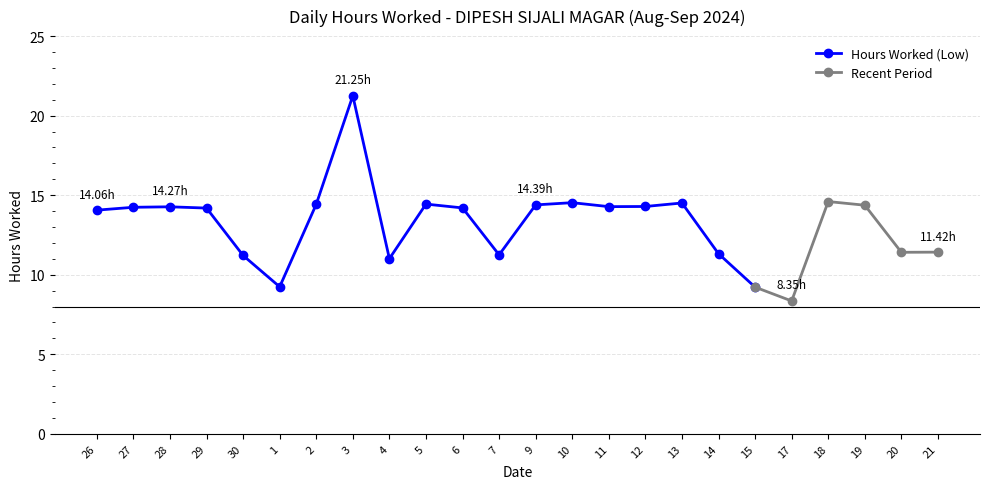

Reading left to right, list all the values displayed in this chart.

26=14.1	27=14.2	28=14.3	29=14.2	30=11.2	1=9.2	2=14.4	3=21.2	4=11.0	5=14.4	6=14.2	7=11.2	9=14.4	10=14.5	11=14.3	12=14.3	13=14.5	14=11.3	15=9.2	17=8.3	18=14.6	19=14.4	20=11.4	21=11.4